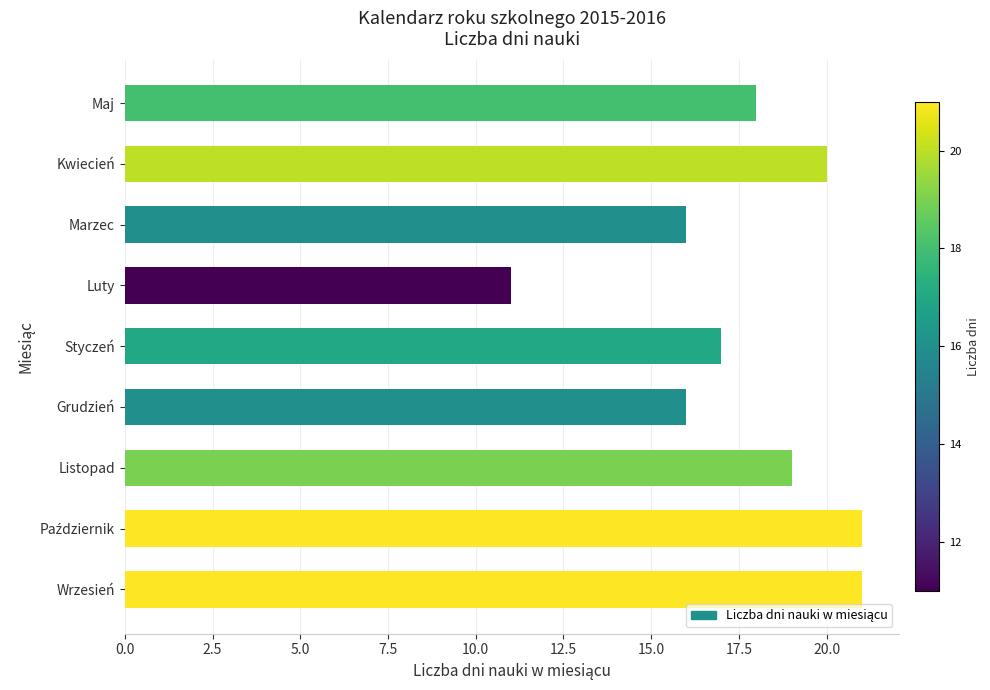

Reading bottom to top, what are all the values shown in this chart?

21	21	19	16	17	11	16	20	18